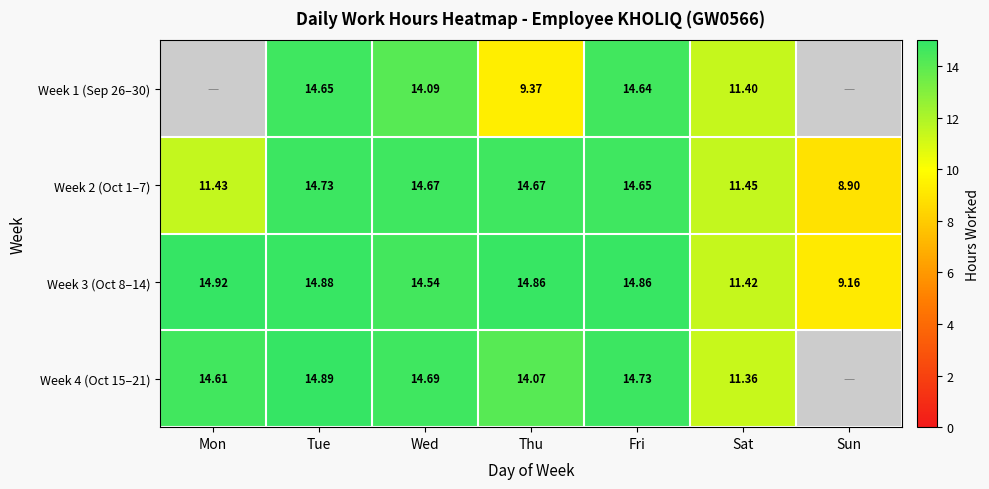

At Thu, list the series in order from largest to smallest.

Week 3 (Oct 8–14), Week 2 (Oct 1–7), Week 4 (Oct 15–21), Week 1 (Sep 26–30)